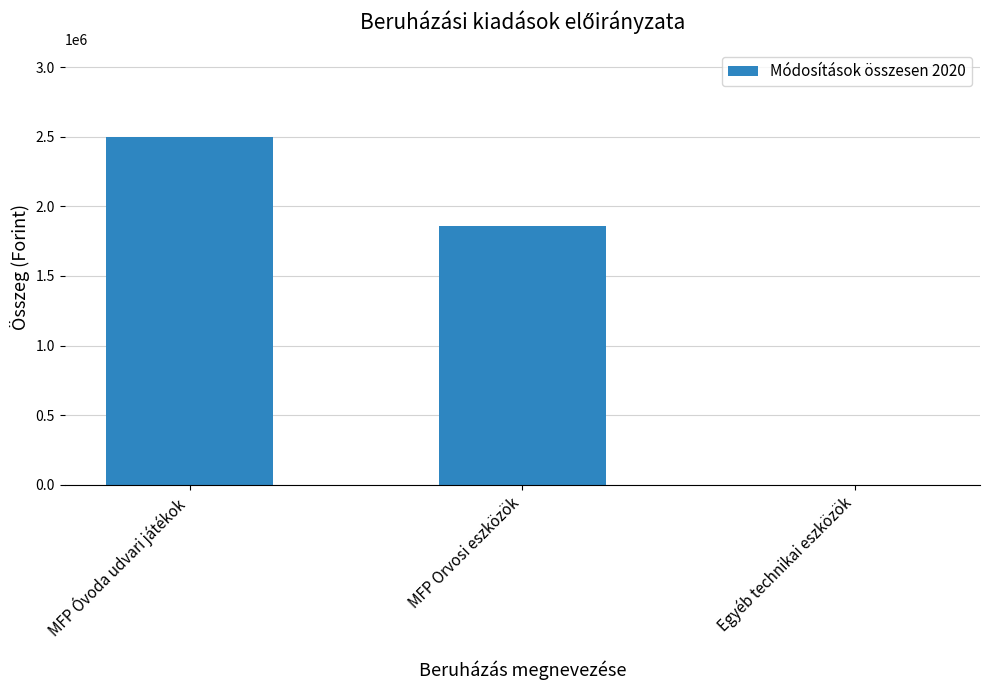

How many values are between 0 and 2500000?

3